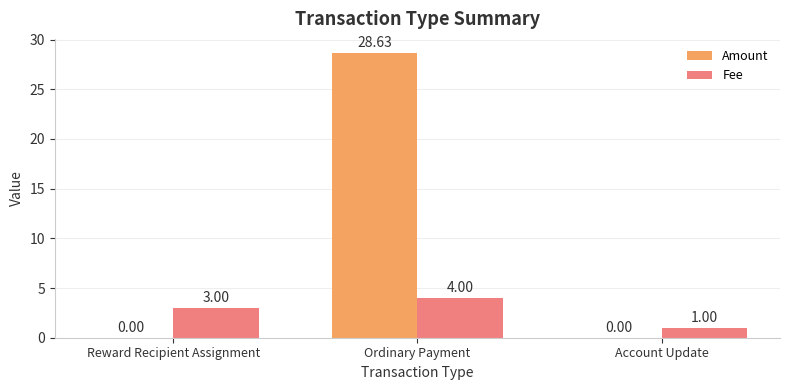

Count the number of categories in the chart.

3